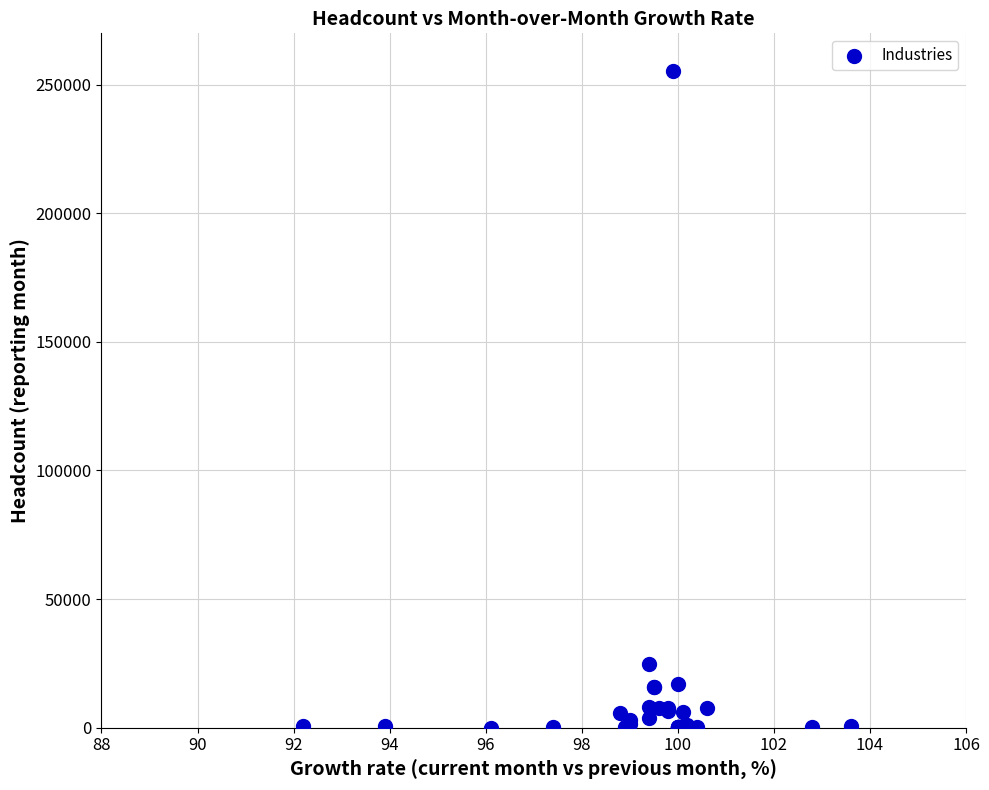

What Y value in the scatter plot is closest to 127599?

24906